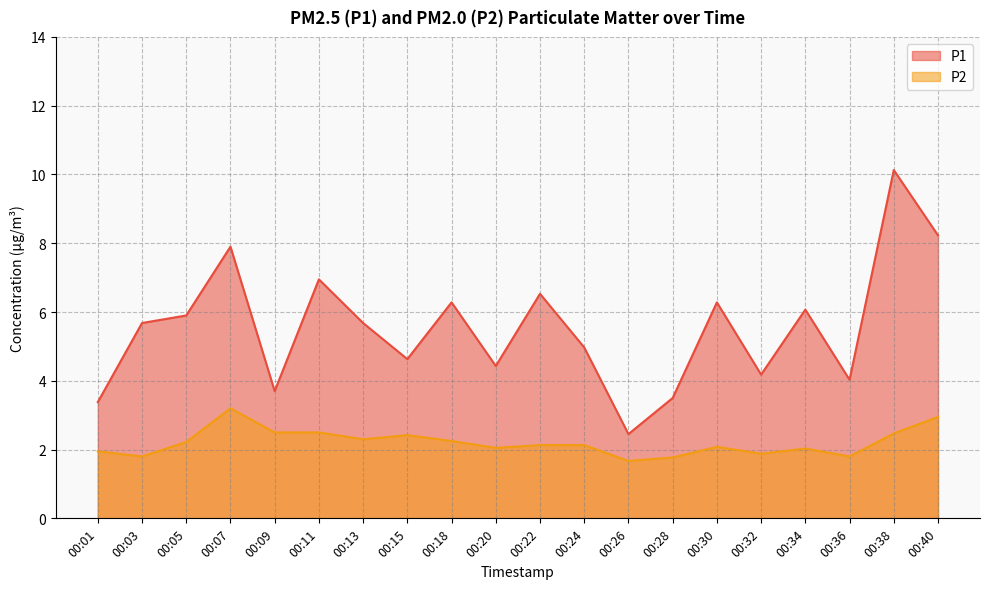

Does the chart have visible grid lines?

Yes